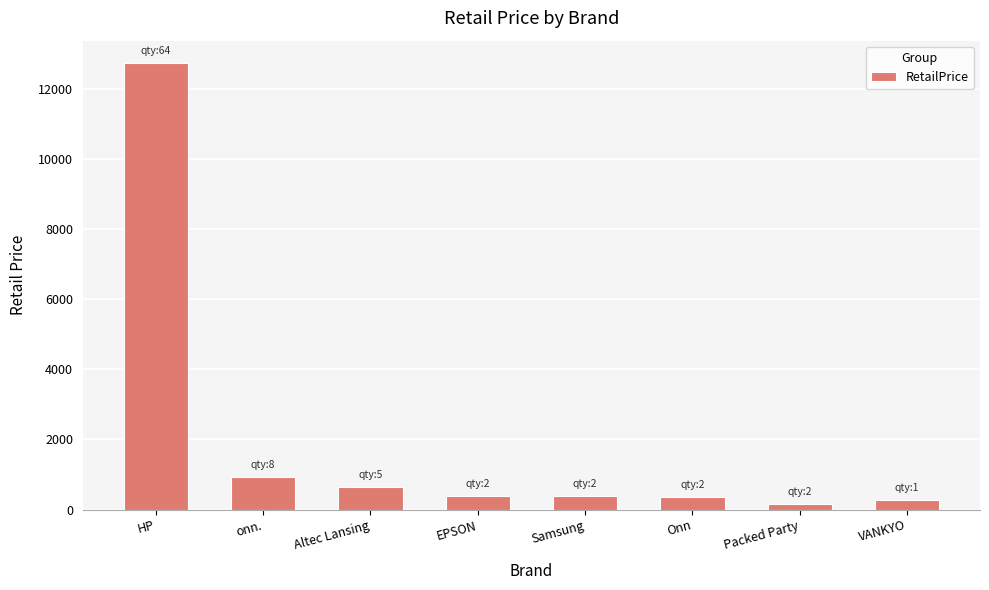

How many distinct data groups are displayed?

1